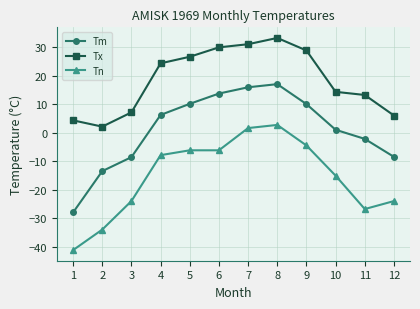

Where does the Tn series first go above -7?

5